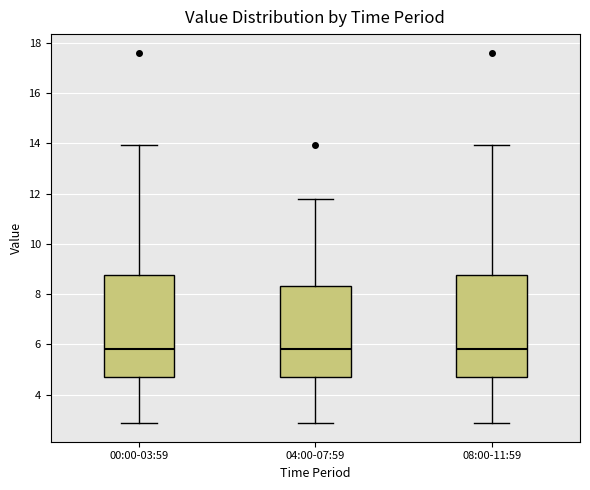

Reading left to right, read every box against the y-axis: the position of its median line, the range the box covers, and the ends of its whiskers. The values are not printed on the chart, so give them approximately, as read against the axis.

00:00-03:59: median 5.8, box 4.8 to 8.8, whiskers 2.8 to 14.0
04:00-07:59: median 5.8, box 4.8 to 8.4, whiskers 2.8 to 11.8
08:00-11:59: median 5.8, box 4.8 to 8.8, whiskers 2.8 to 14.0